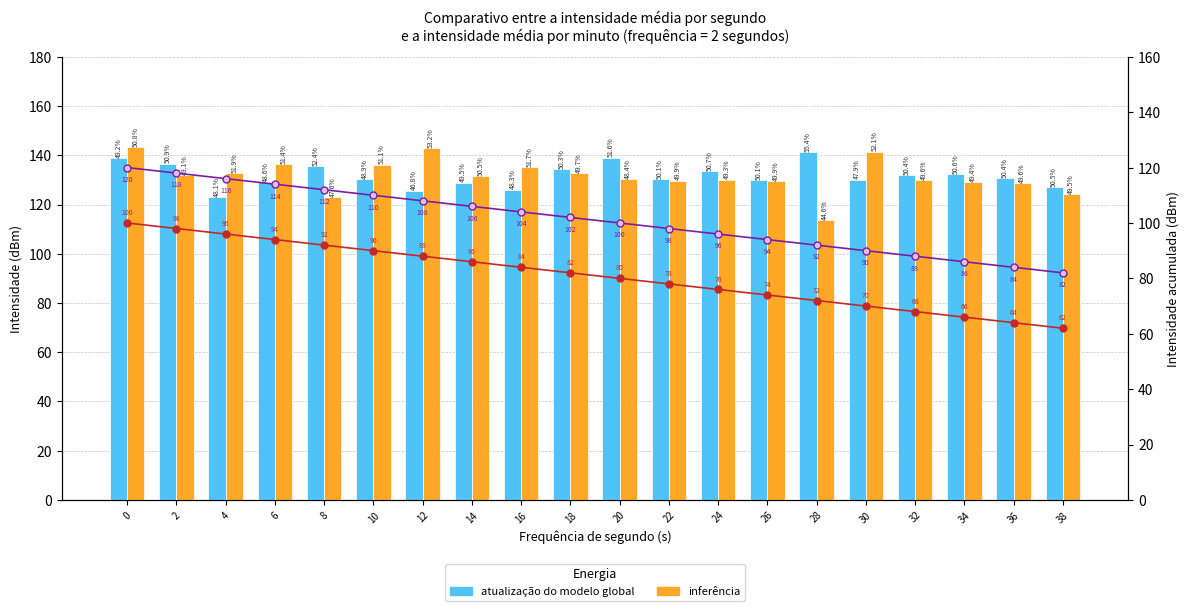

What is the value of the linha intensidade 1 bar at the 1st from the left?

100.0